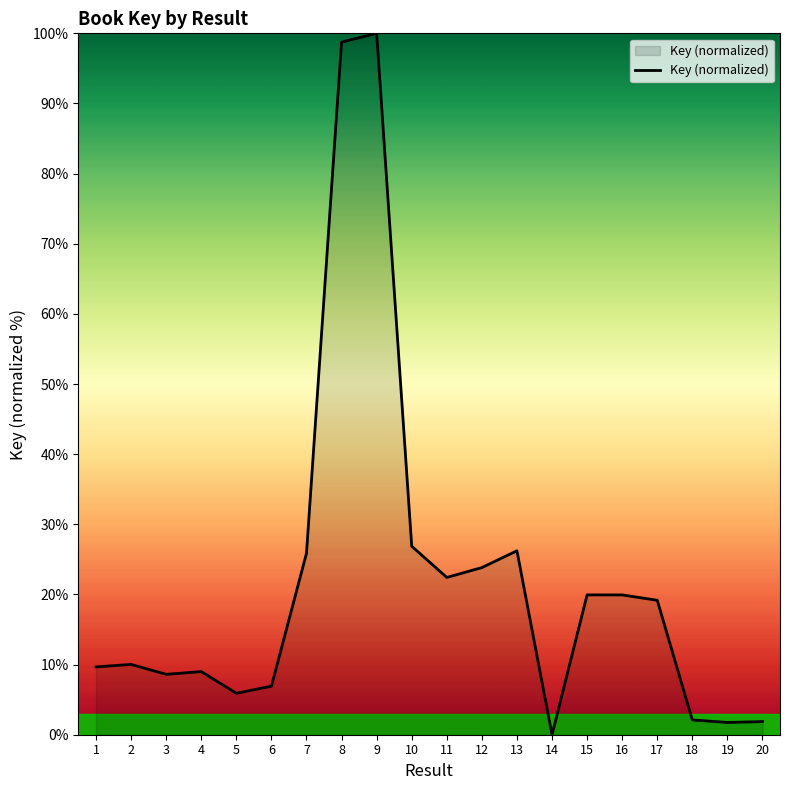

Approximately how many times larger is the value at 12 compared to 1?

2.5